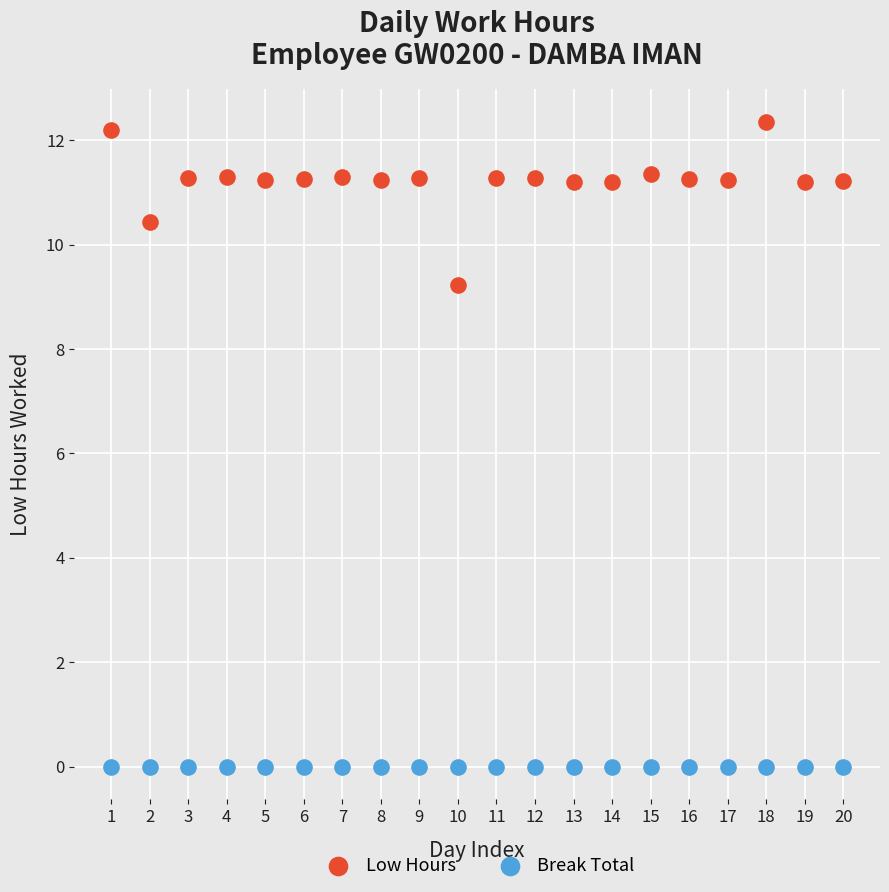

Which series contains the lowest Y value?

Break Total